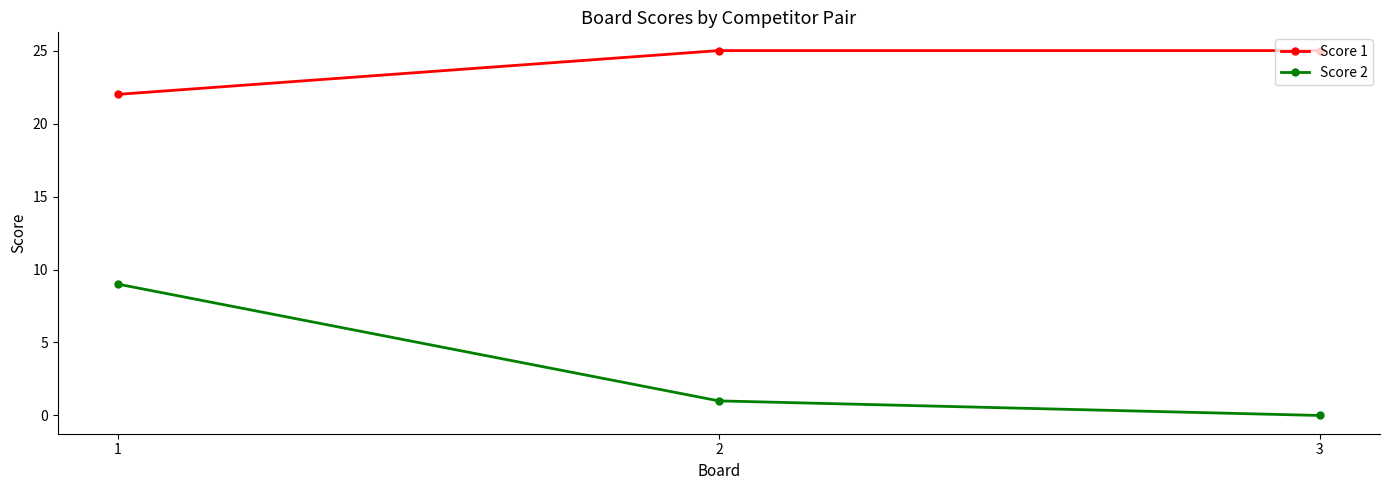

At which label is Score 1 closest to 23?

1